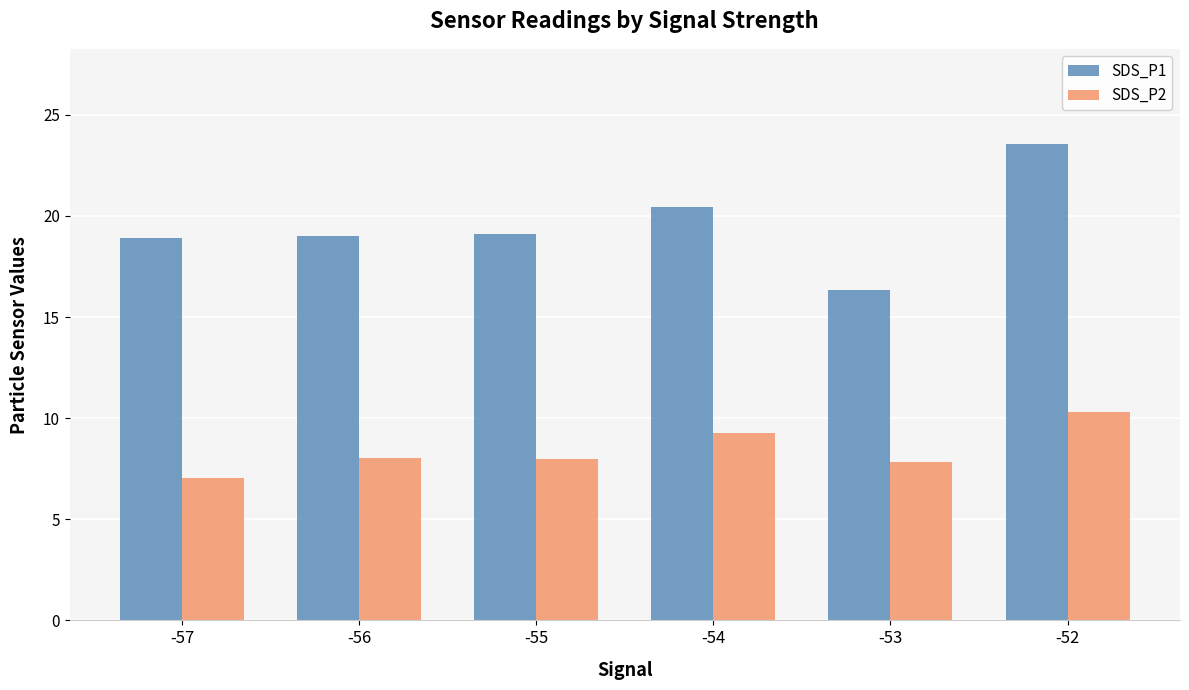

Which series has the widest spread of values?

SDS_P1